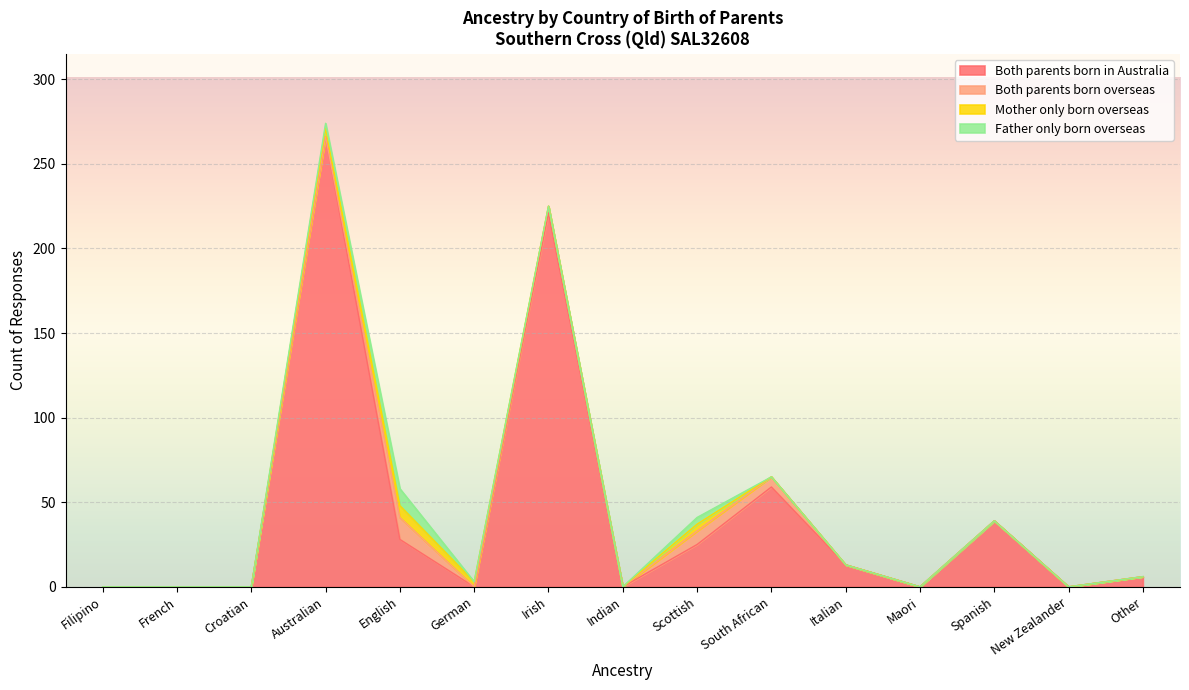

Reading left to right, list all the values displayed in this chart.

Both parents born in Australia: 0	0	0	266	28	0	221	0	25	59	13	0	39	0	6
Both parents born overseas: 0	0	0	0	13	0	4	0	8	6	0	0	0	0	0
Mother only born overseas: 0	0	0	5	7	3	0	0	4	0	0	0	0	0	0
Father only born overseas: 0	0	0	3	10	0	0	0	4	0	0	0	0	0	0